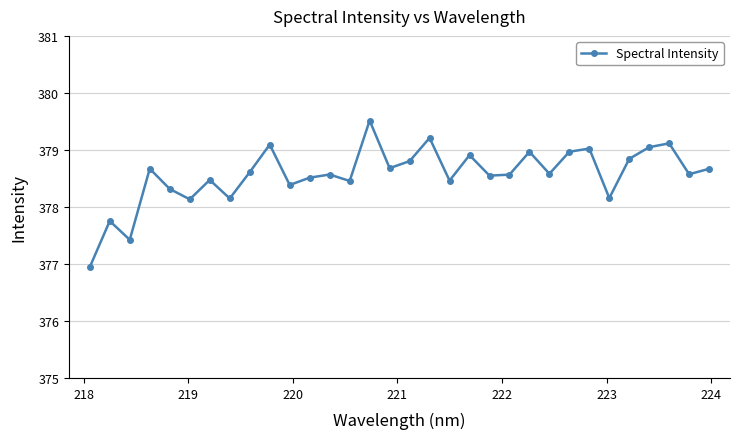

How many points are higher than both their immediate neighbors (excluding endpoints)?

11